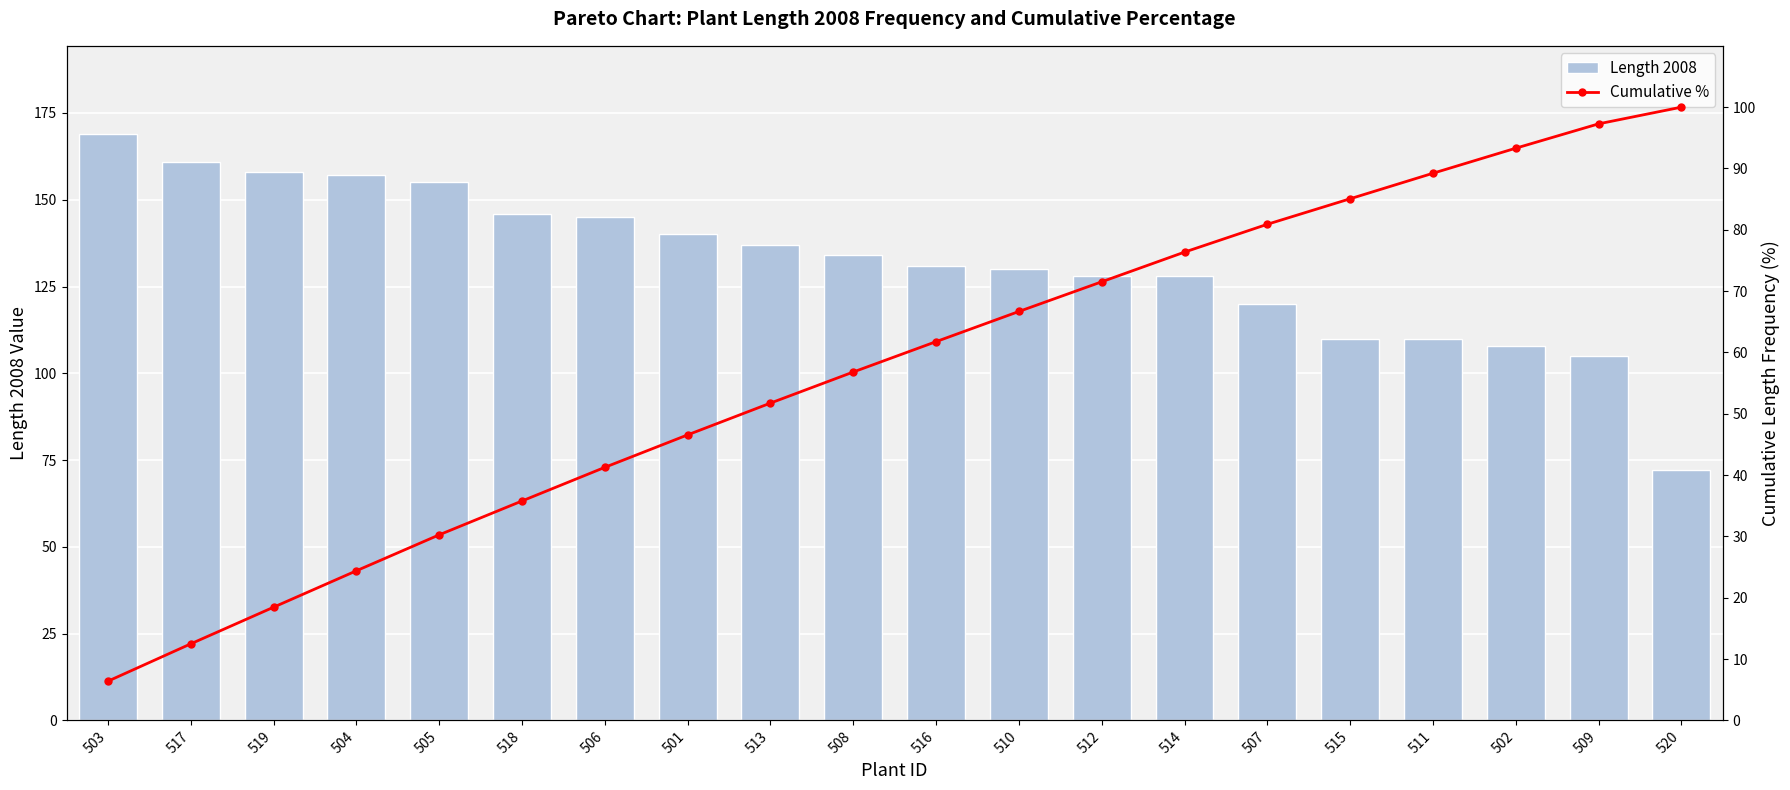

At which category is the sum across all series the highest?

514